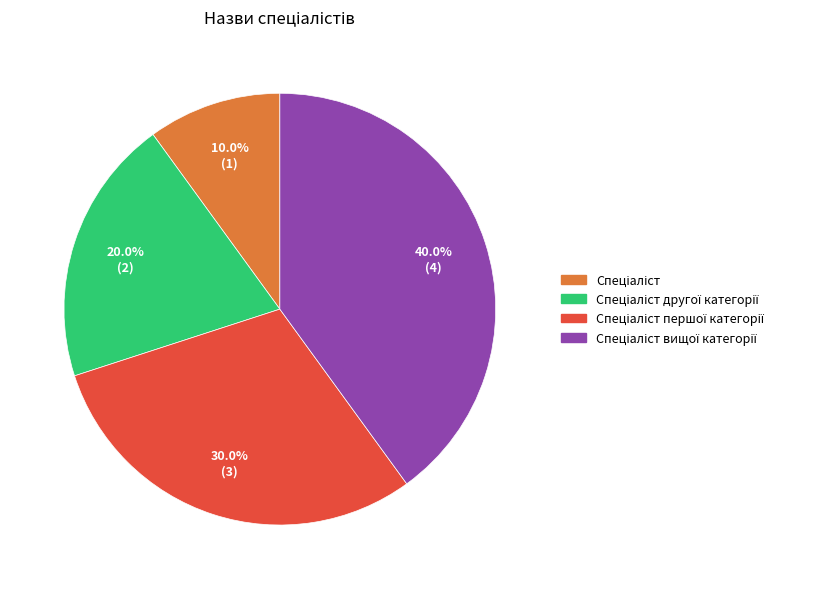

Does any single category account for the majority?

No